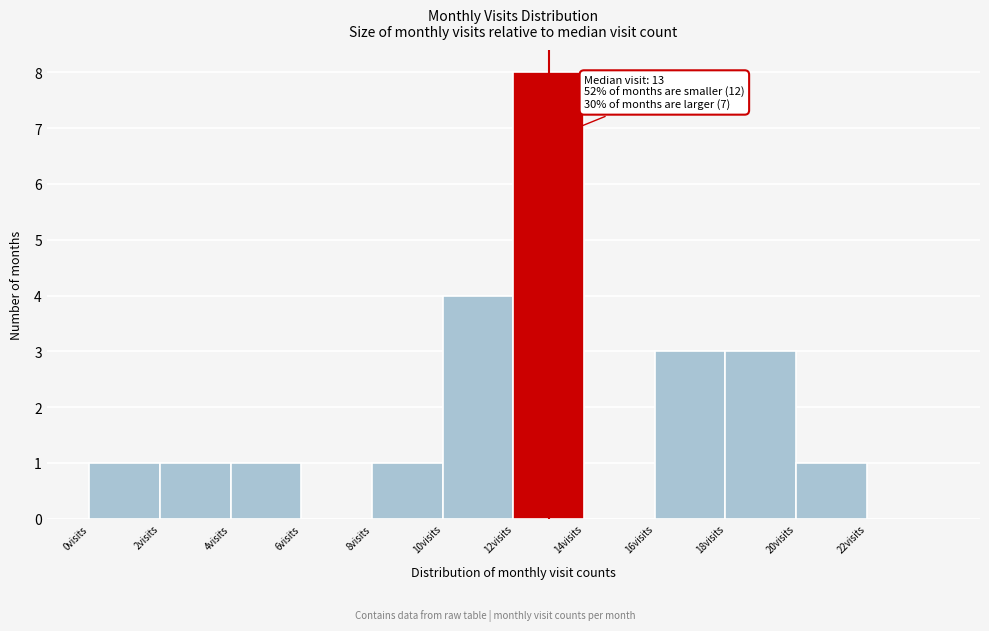

Which range on the x-axis has the tallest bar?

12 to 14